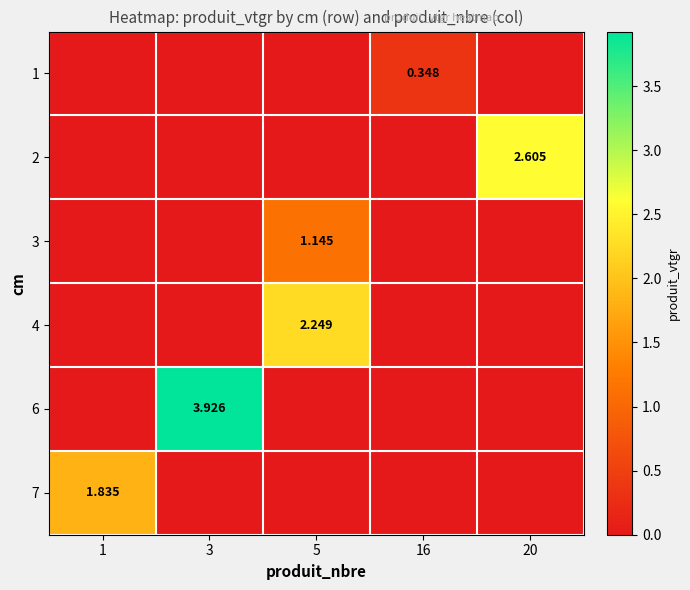

True or false: 1 has a value of 0.0 at 20.

True